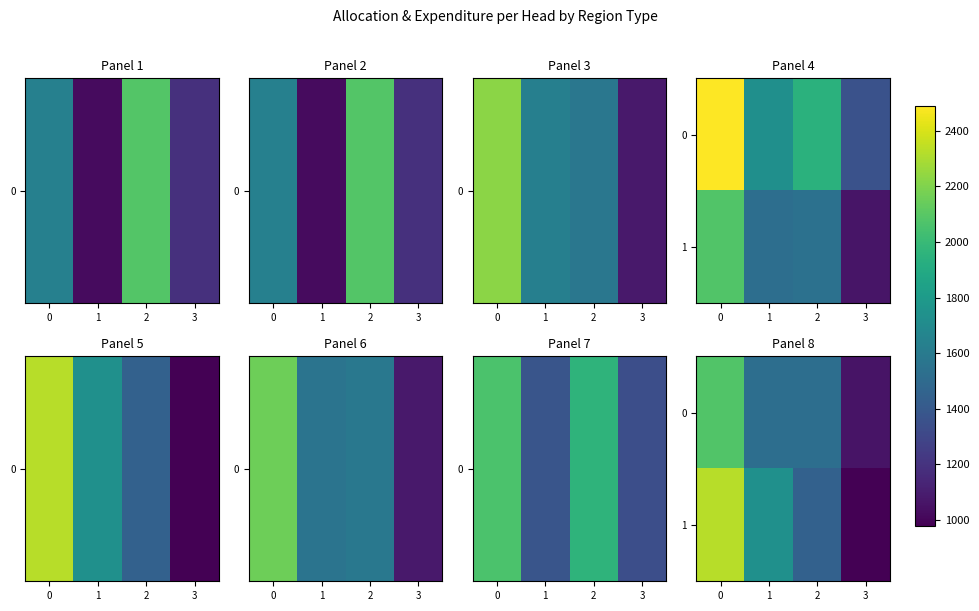

At how many categories does at least one series exceed 2072?

1